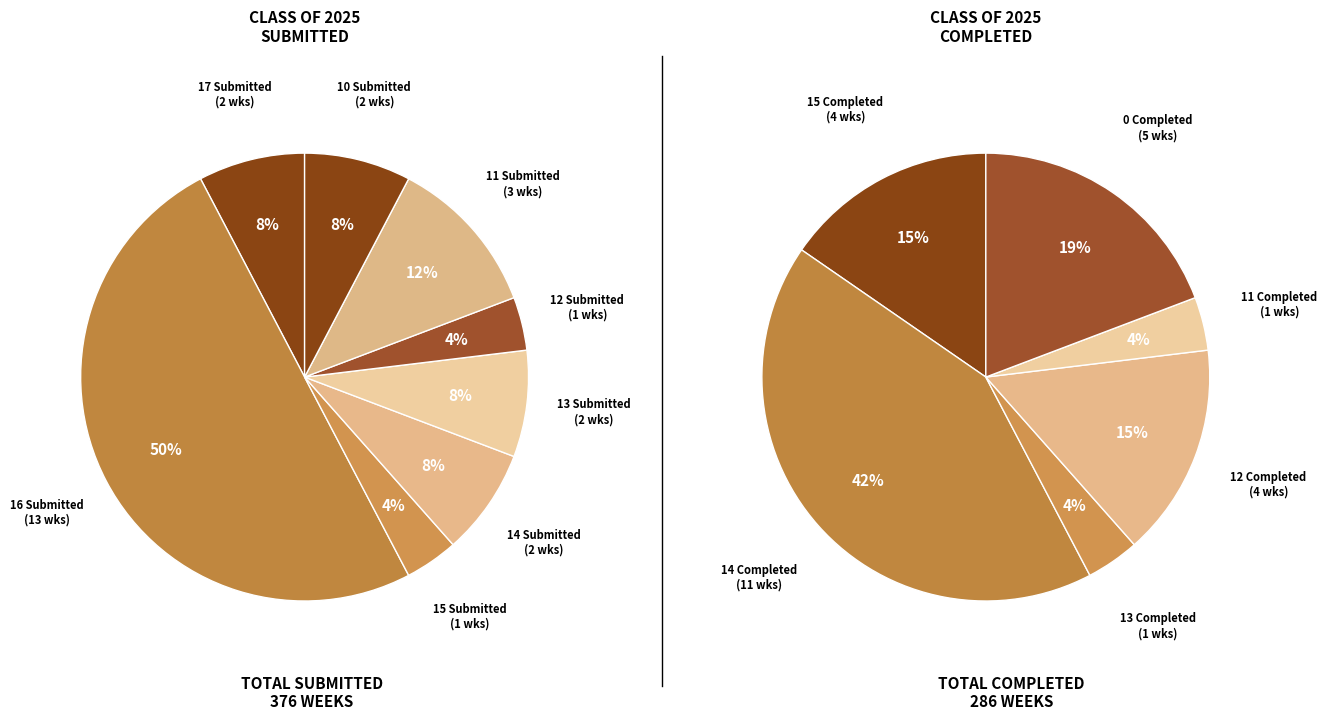

Does 04/07/2025 account for over 50% of the chart?

No